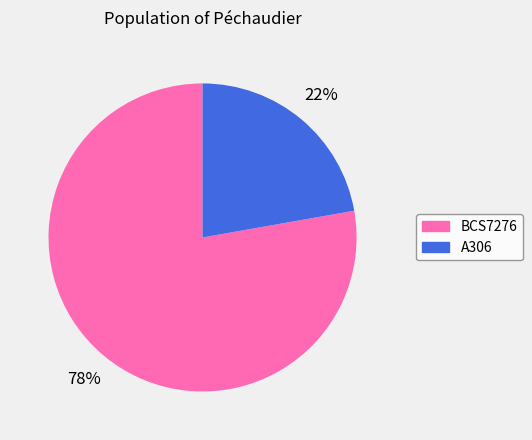

How many slices are in this pie chart?

2